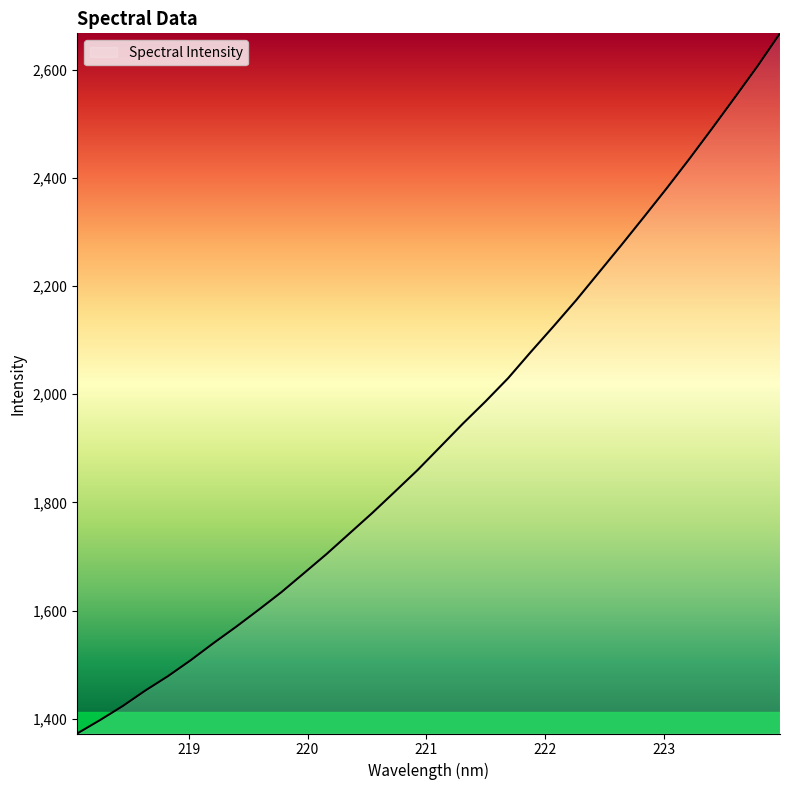

What is the difference between the maximum and minimum values?

1294.8